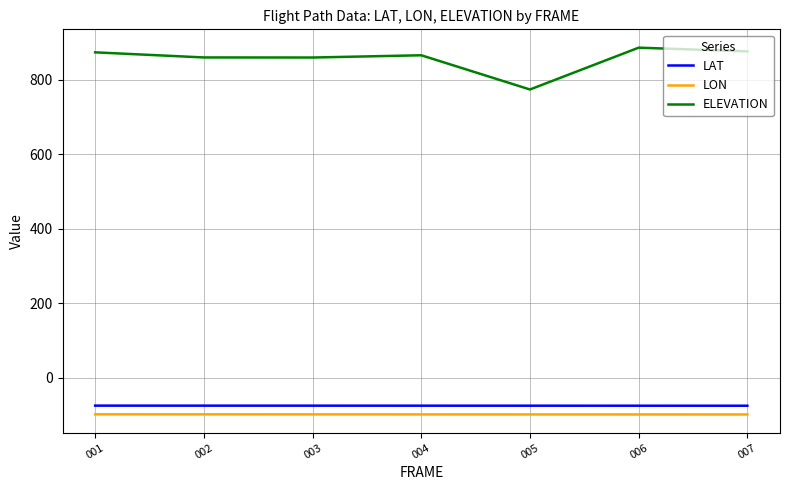

True or false: LAT has a value of -75.2 at 002.

True